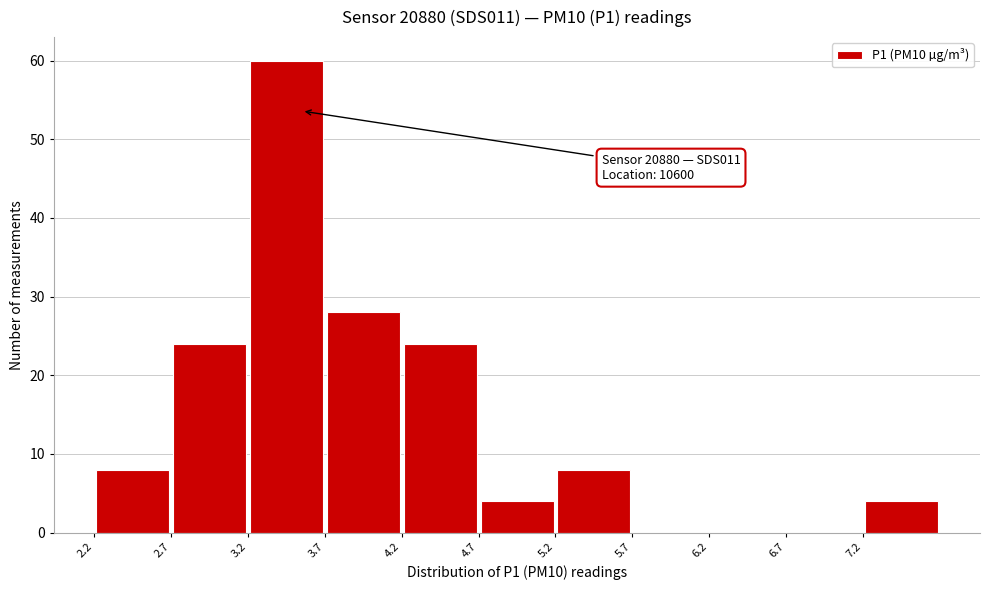

Over which range of the x-axis is the bar tallest?

3.2 to 3.7